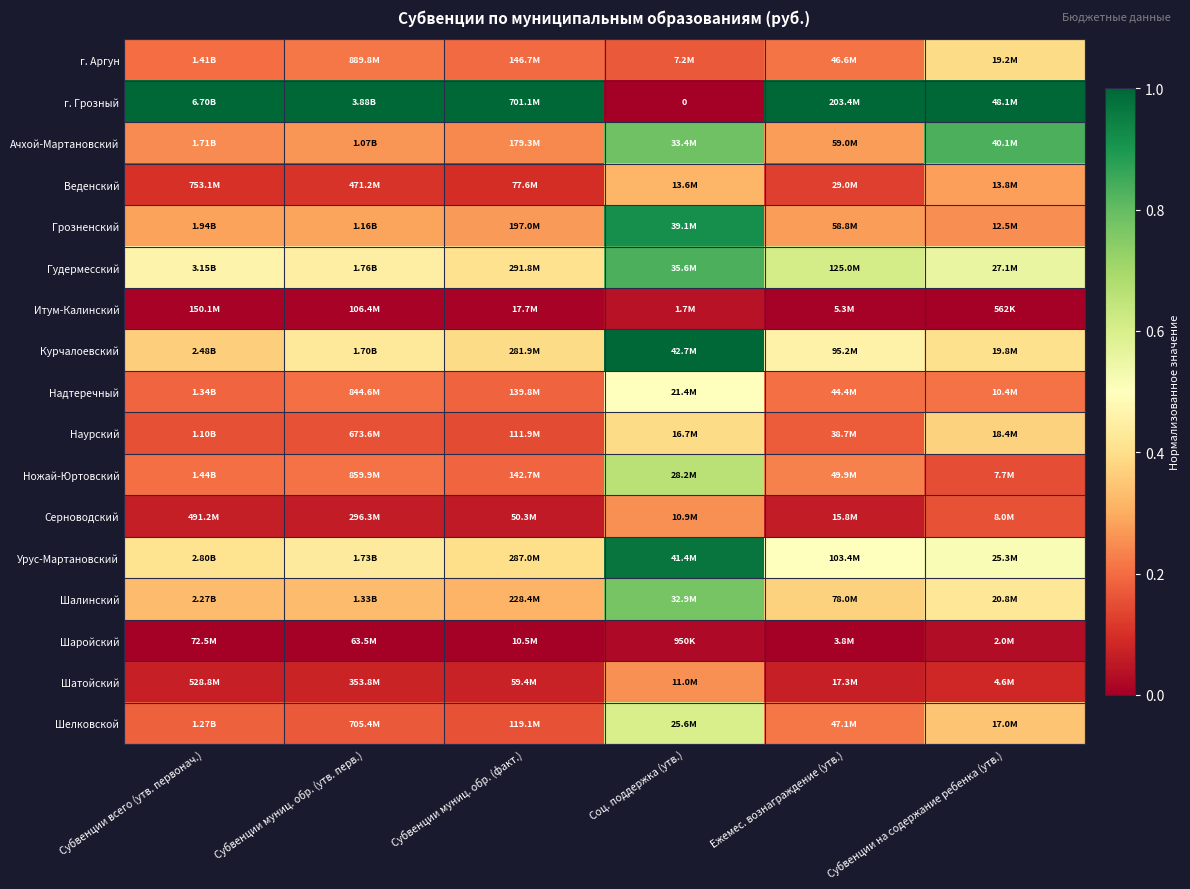

At how many categories does at least one series exceed 0?

6